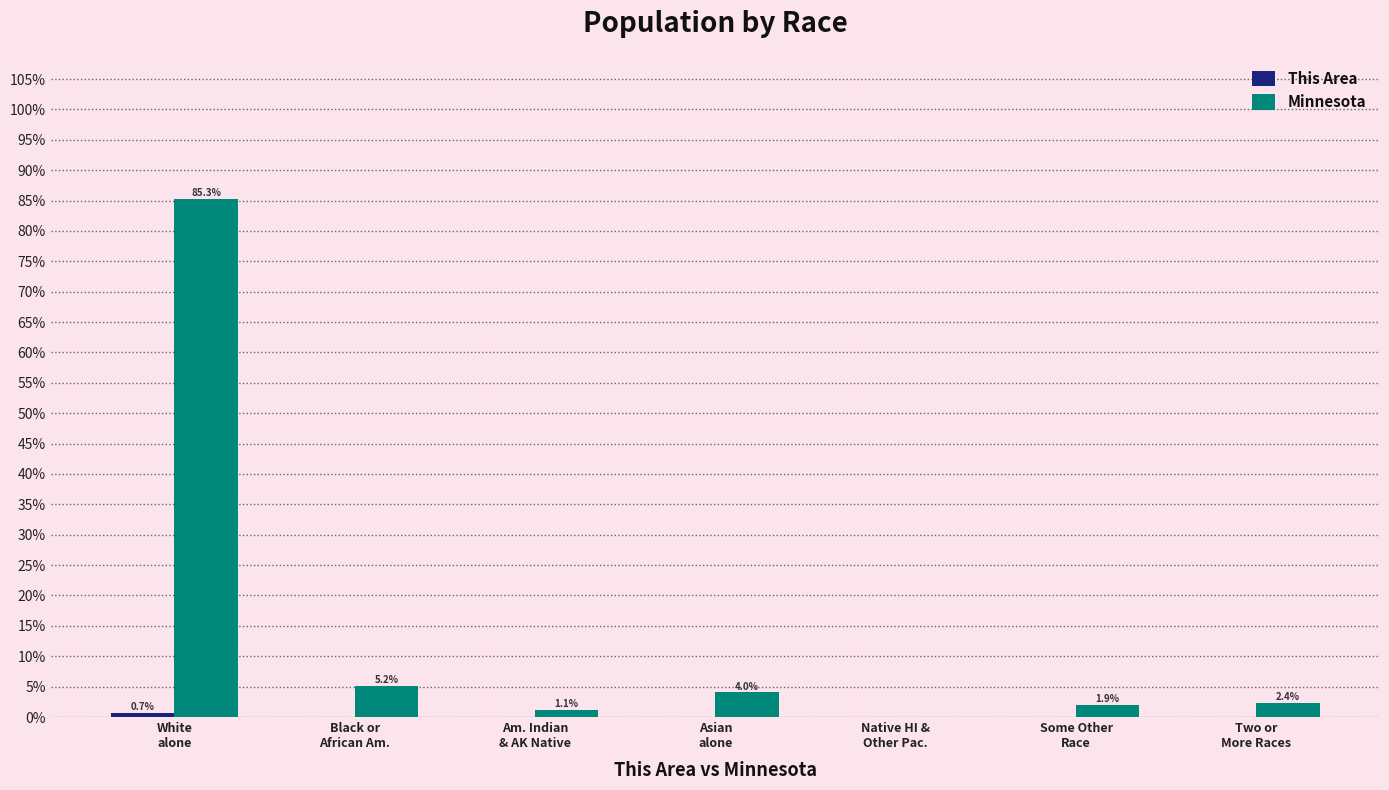

What is the maximum value for Minnesota?

85.3